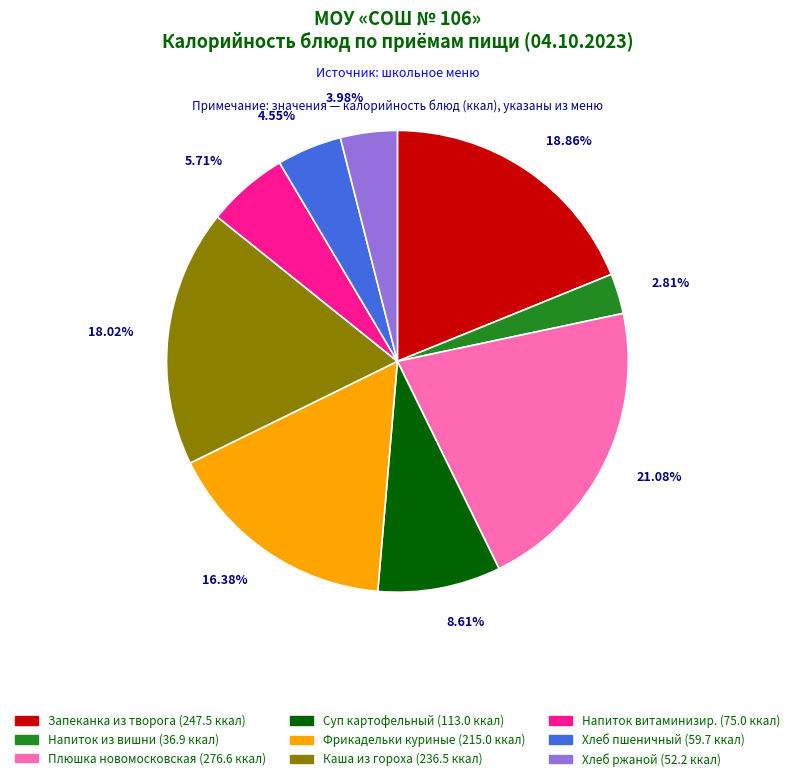

To the nearest percent, what is the average slice percentage?

11%